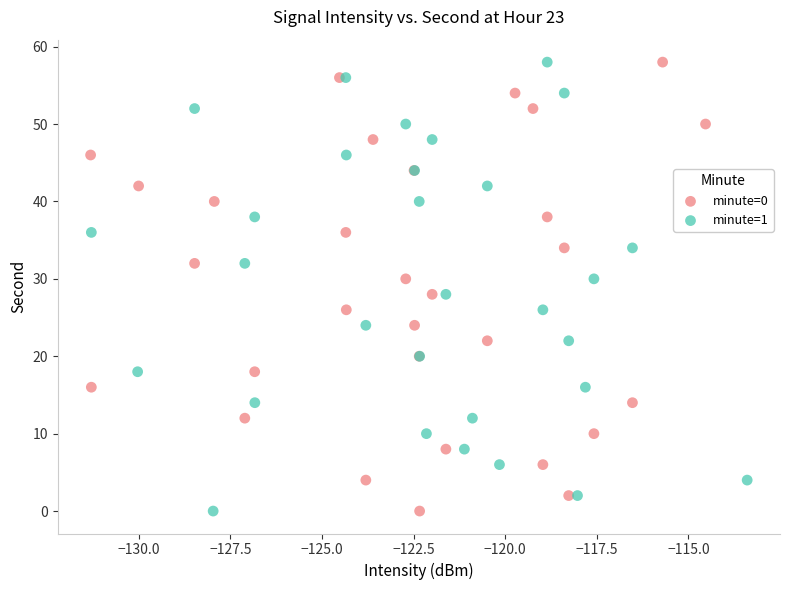

What are all the series names shown in the legend?

minute=0, minute=1